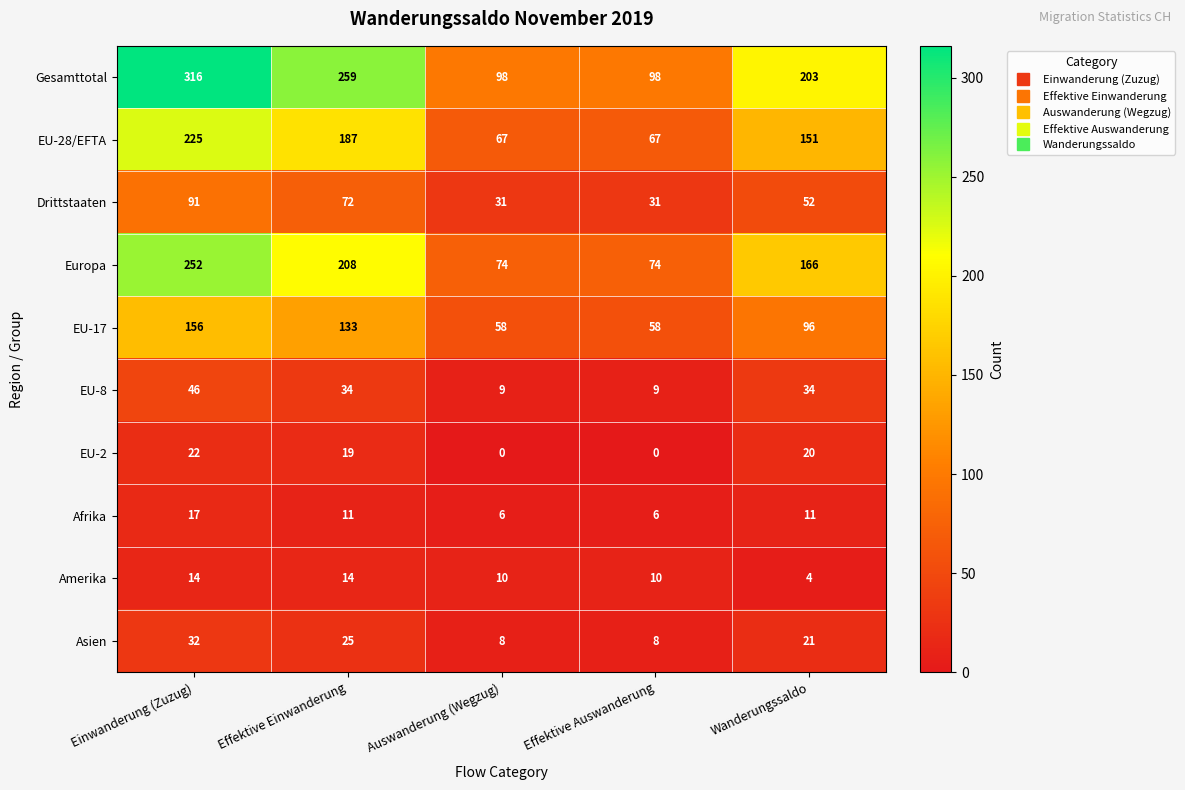

The Gesamttotal series shows 159 at Auswanderung (Wegzug). True or false?

False